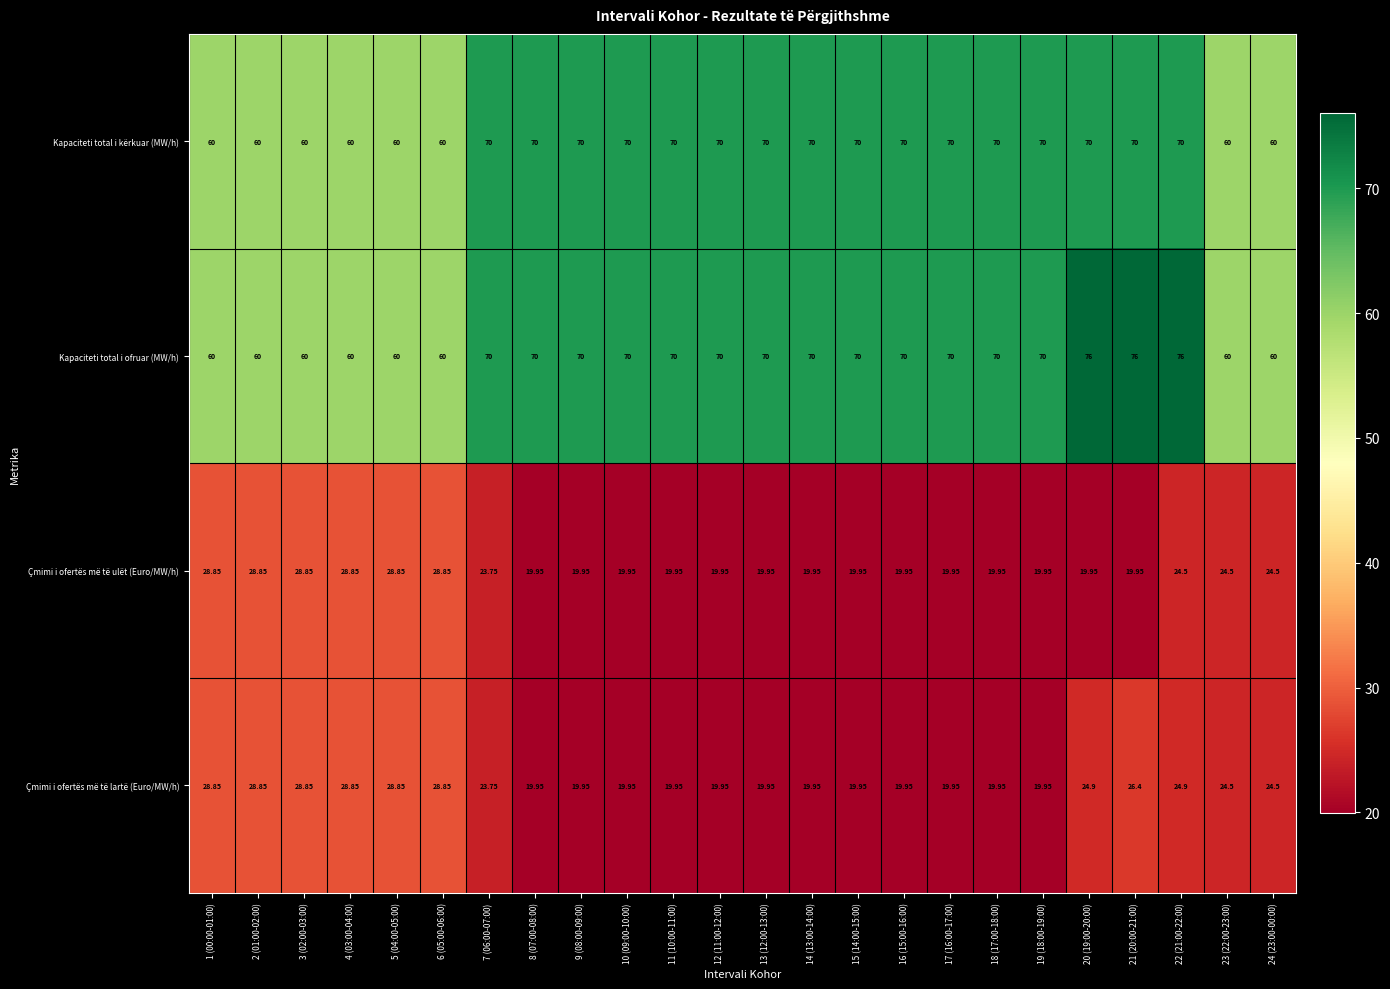

Which series has the widest spread of values?

Kapaciteti total i ofruar (MW/h)